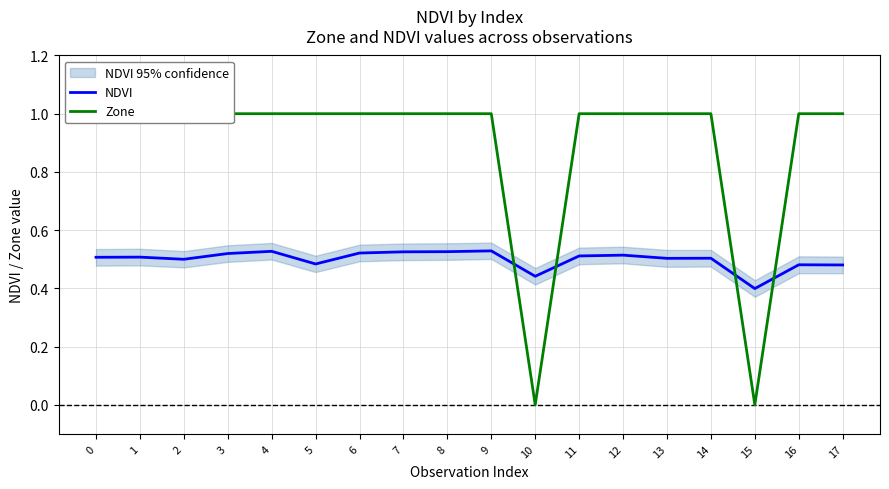

How many positive values does the Zone series have?

16